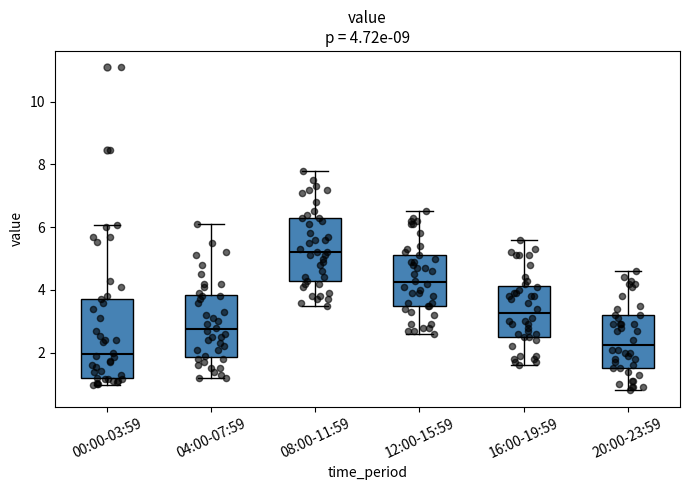

Comparing the boxes themselves (not the whiskers), which one is the tallest?

00:00-03:59